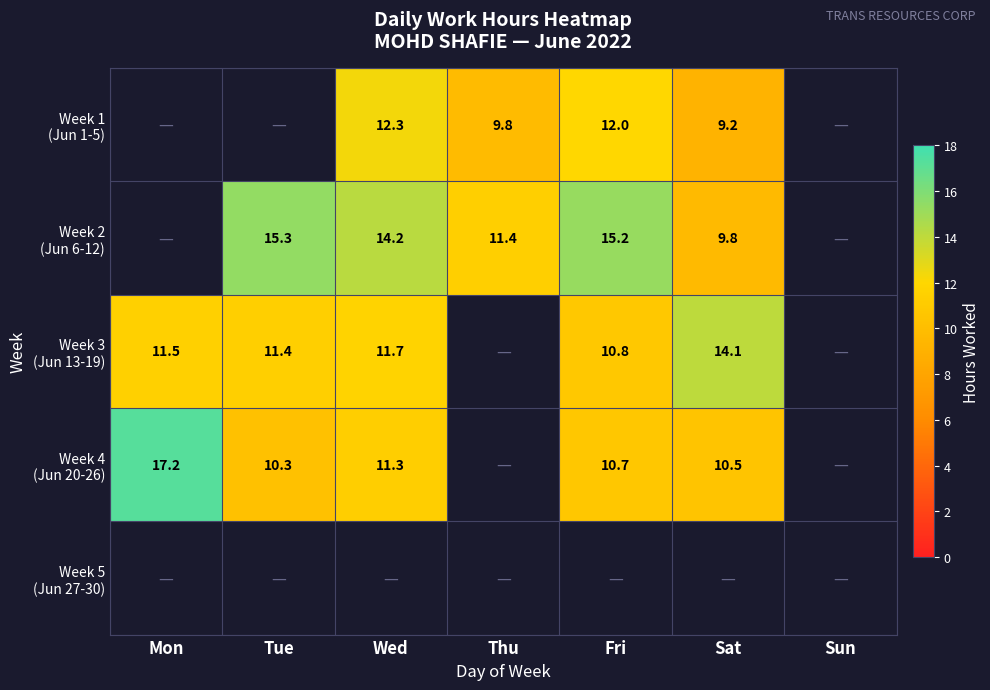

Which has a higher value, Fri or Sat?

Fri